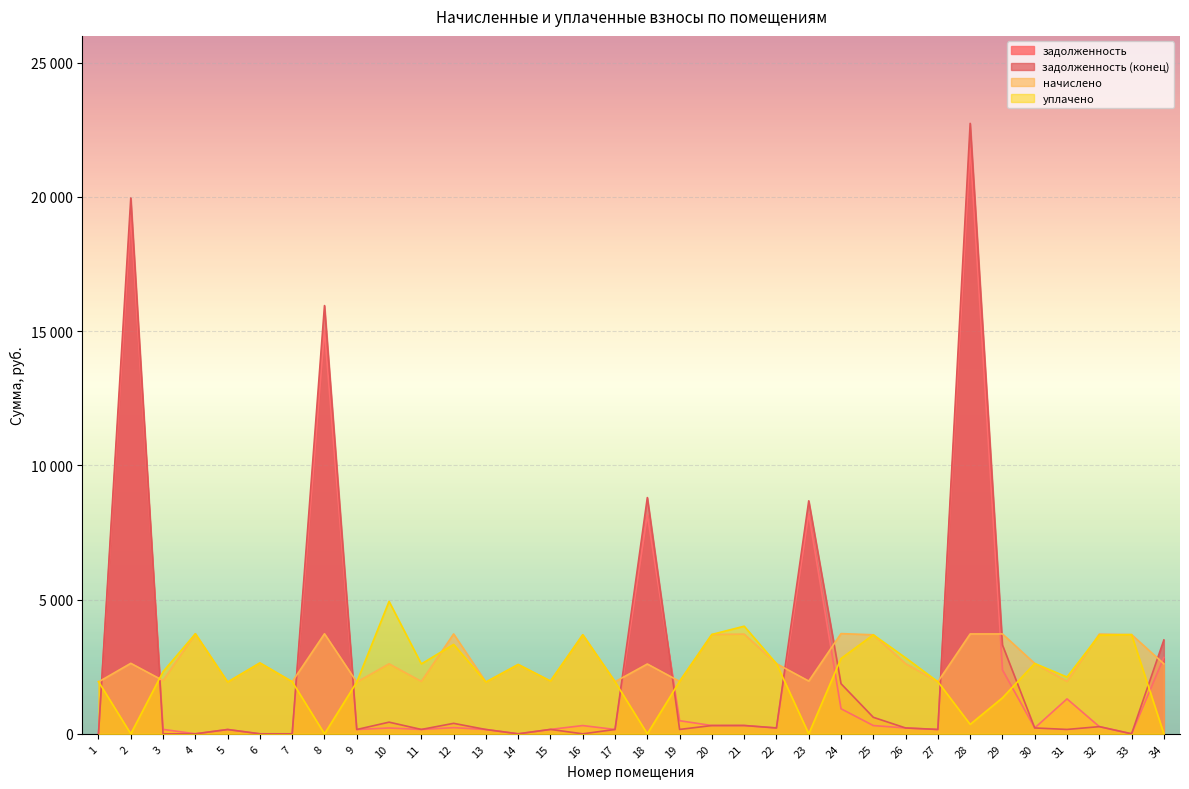

What is the sum of all задолженность values?

84323.7